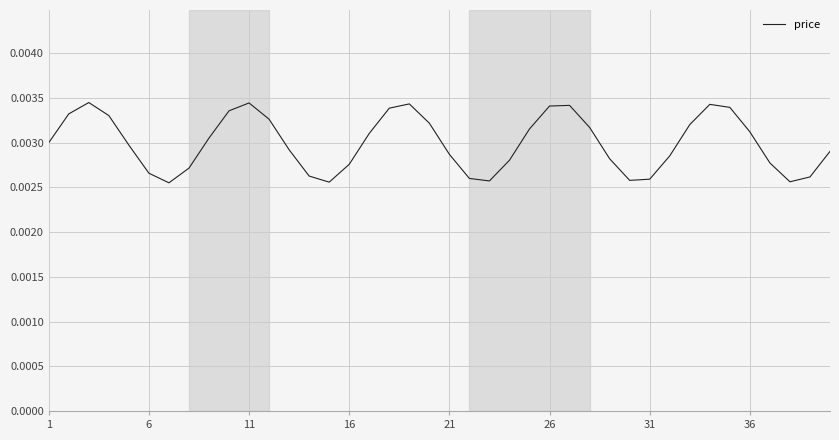

How many lines are shown in the chart?

1